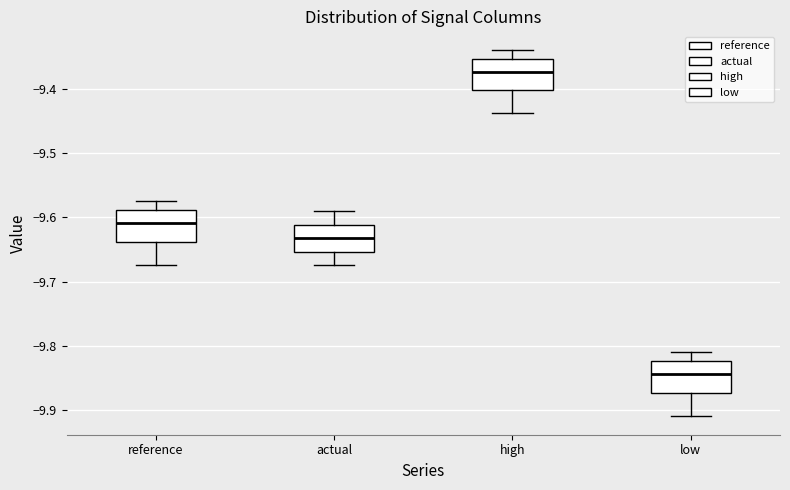

Where does the lower whisker of the box for reference end on the y-axis? The values are not printed on the chart, so give them approximately, as read against the axis.

-9.67